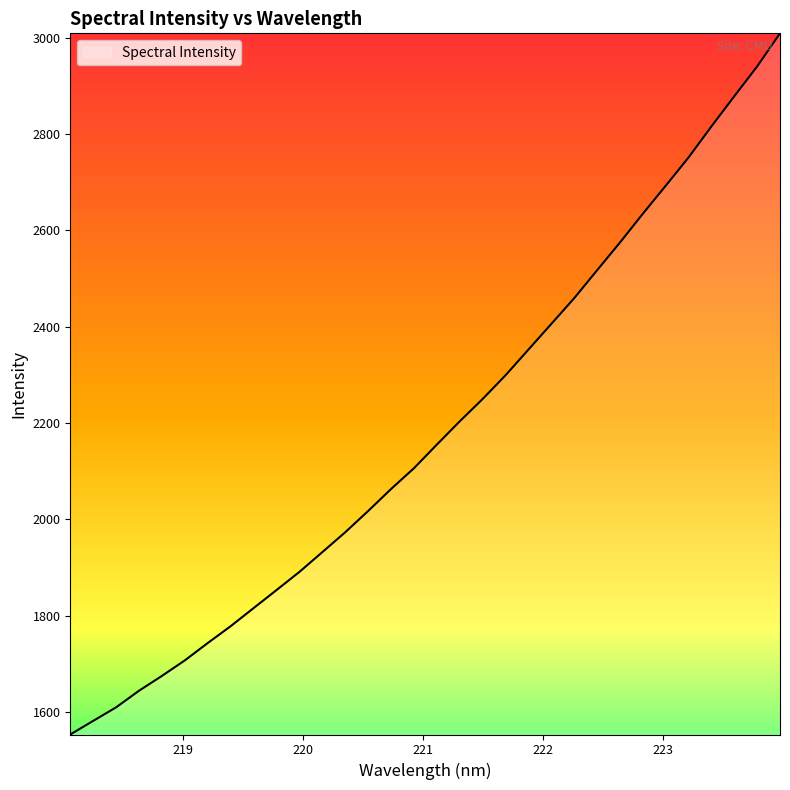

How many lines are shown in the chart?

1